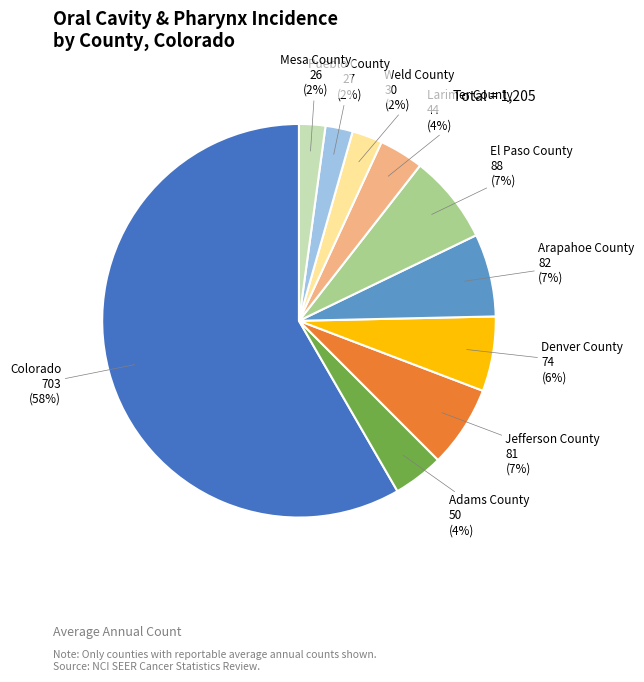

Which has a higher value, Colorado or Weld County?

Colorado